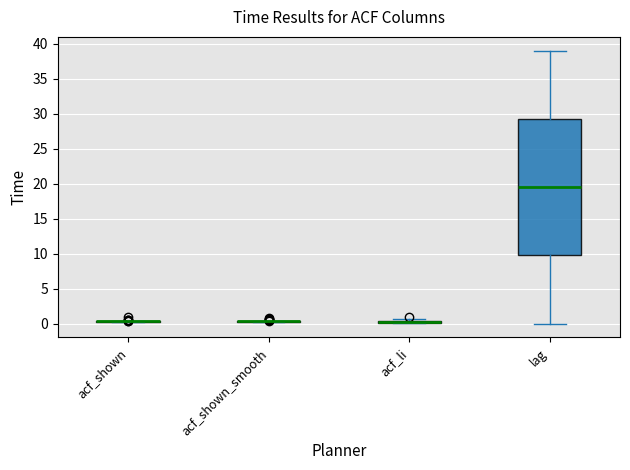

Where does the median line of the box for lag sit on the y-axis? The values are not printed on the chart, so give them approximately, as read against the axis.

19.5